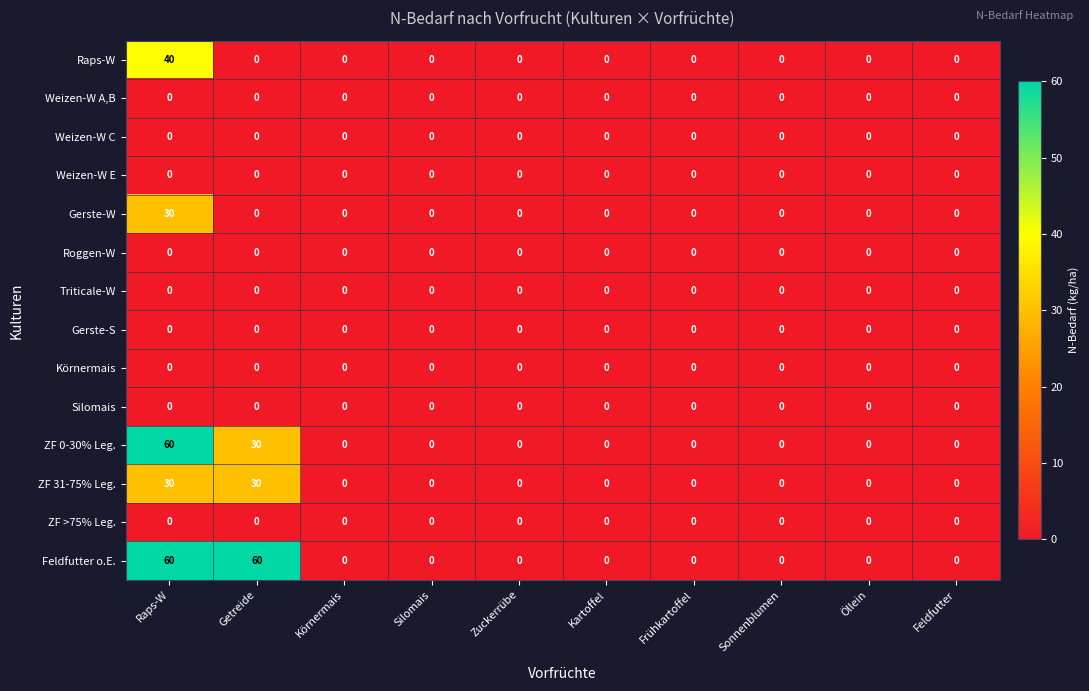

True or false: Weizen-W A,B has a value of 0 at Zuckerrübe.

True